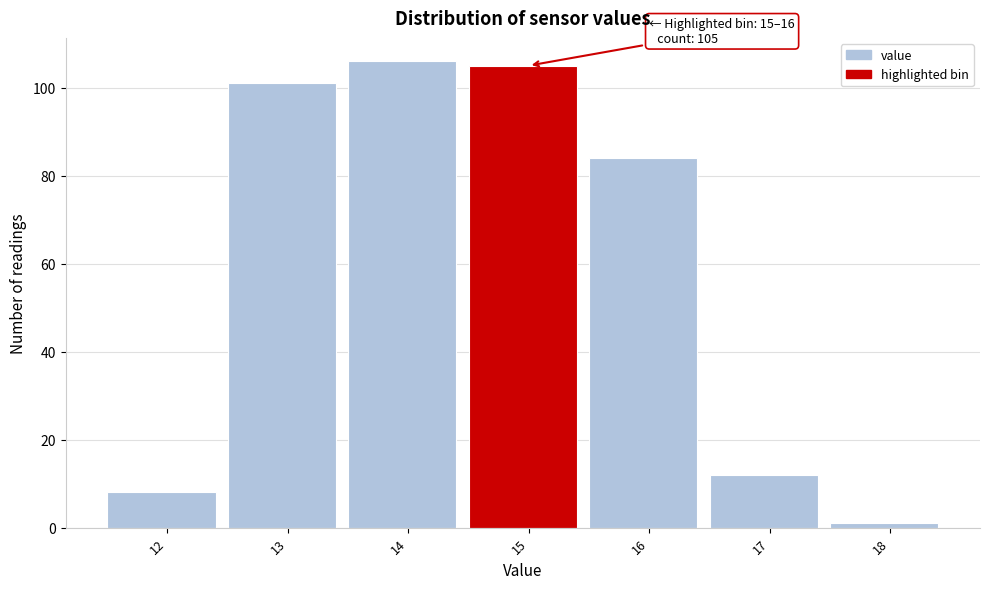

Reading left to right, list all the values displayed in this chart.

8	101	106	105	84	12	1